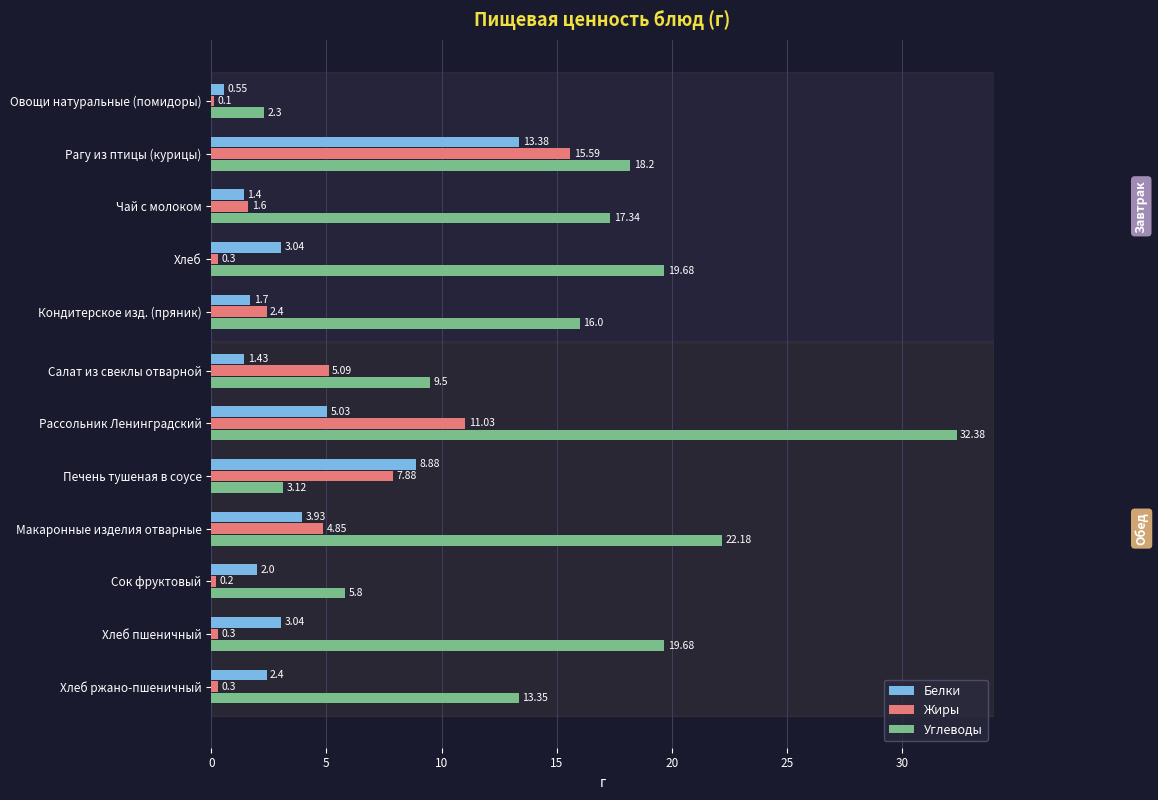

The value of Белки at Кондитерское изд. (пряник) is 2.8. True or false?

False